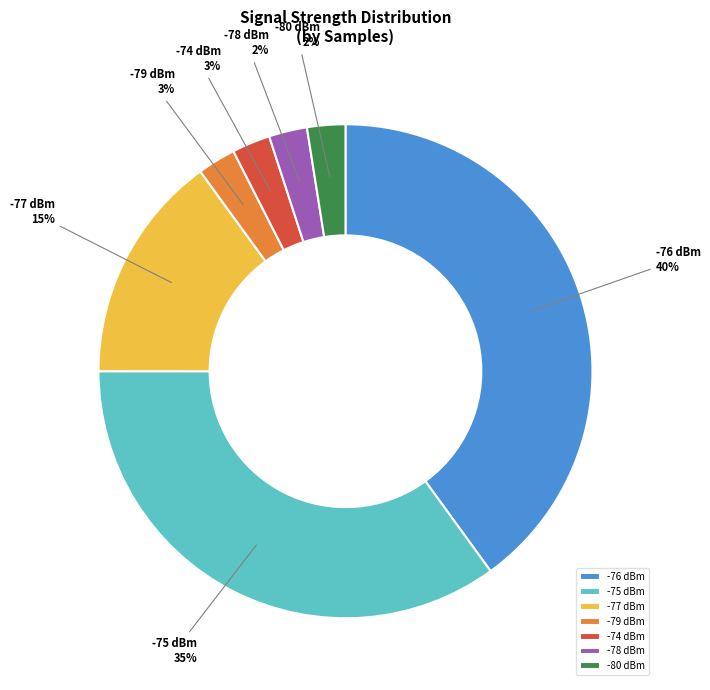

Does any single category account for the majority?

No